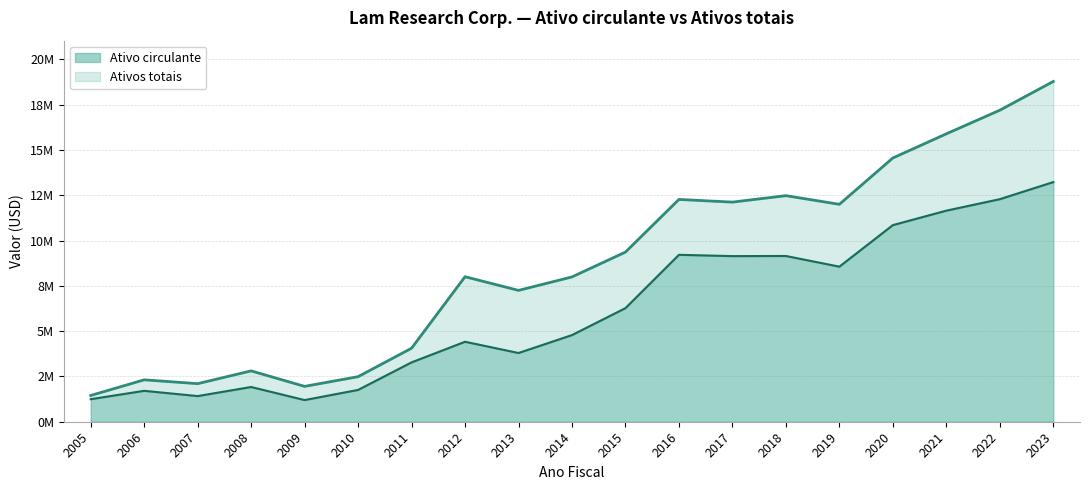

How many distinct data groups are displayed?

2